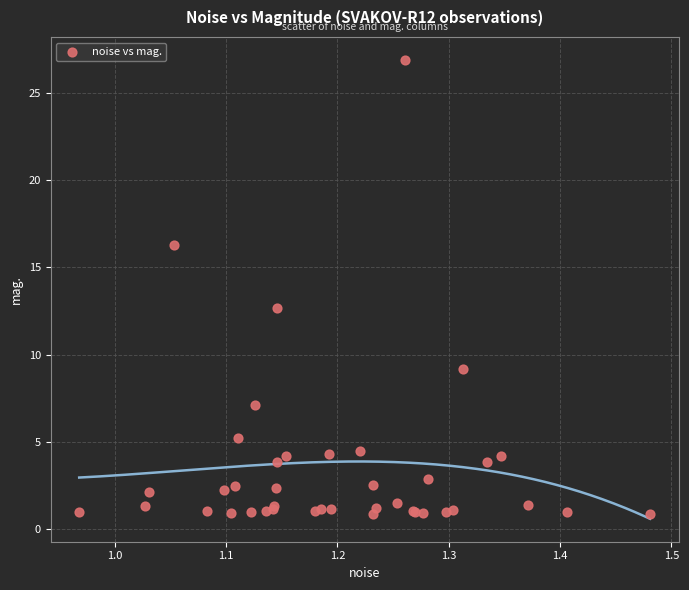

What Y value in the scatter plot is closest to 13?

12.7